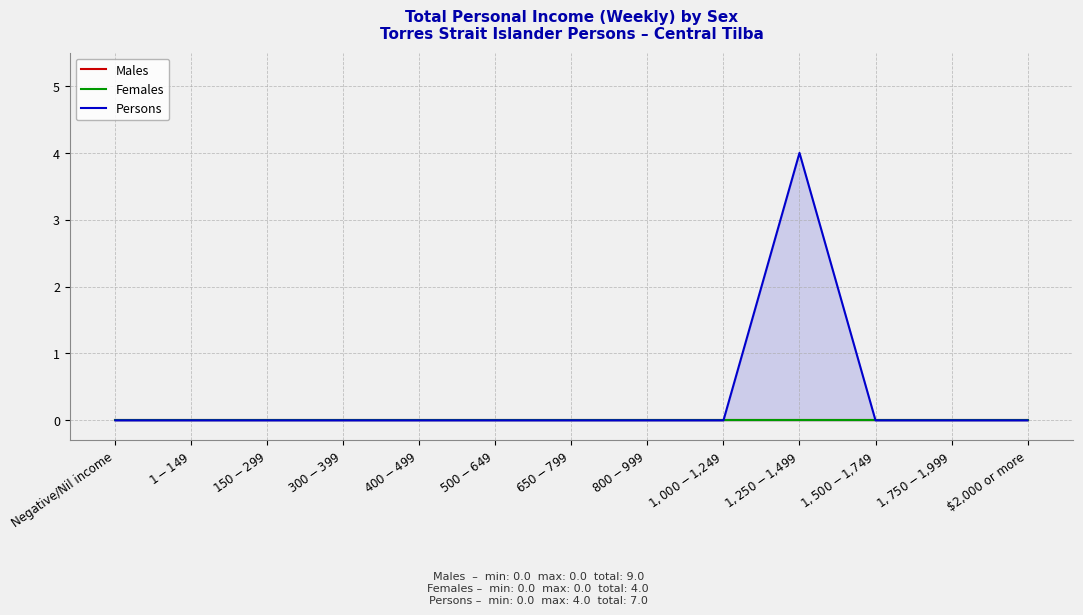

What are all the series names shown in the legend?

Males, Females, Persons